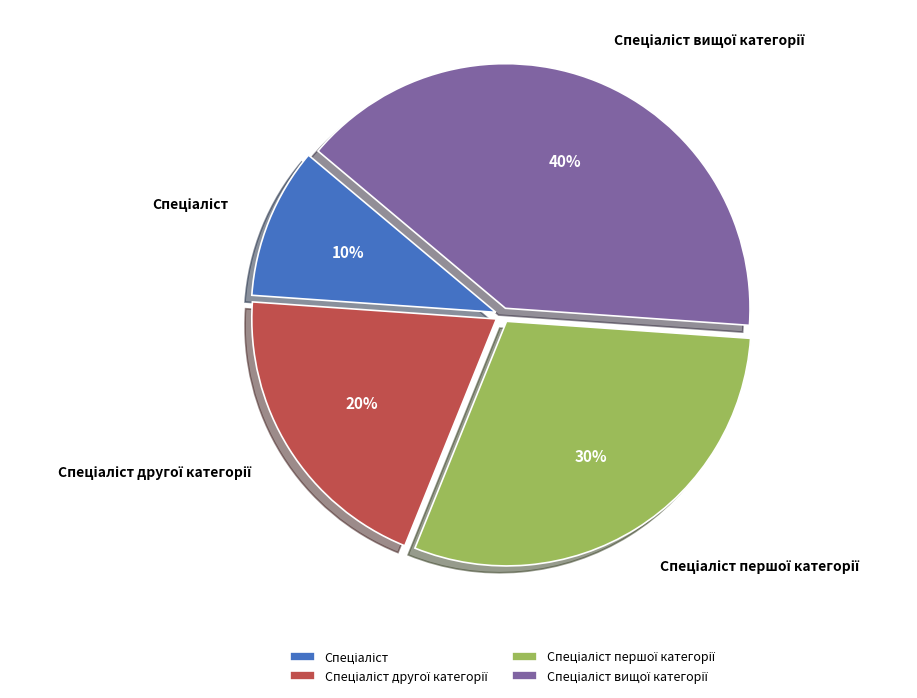

To the nearest percent, what is the average slice percentage?

25%